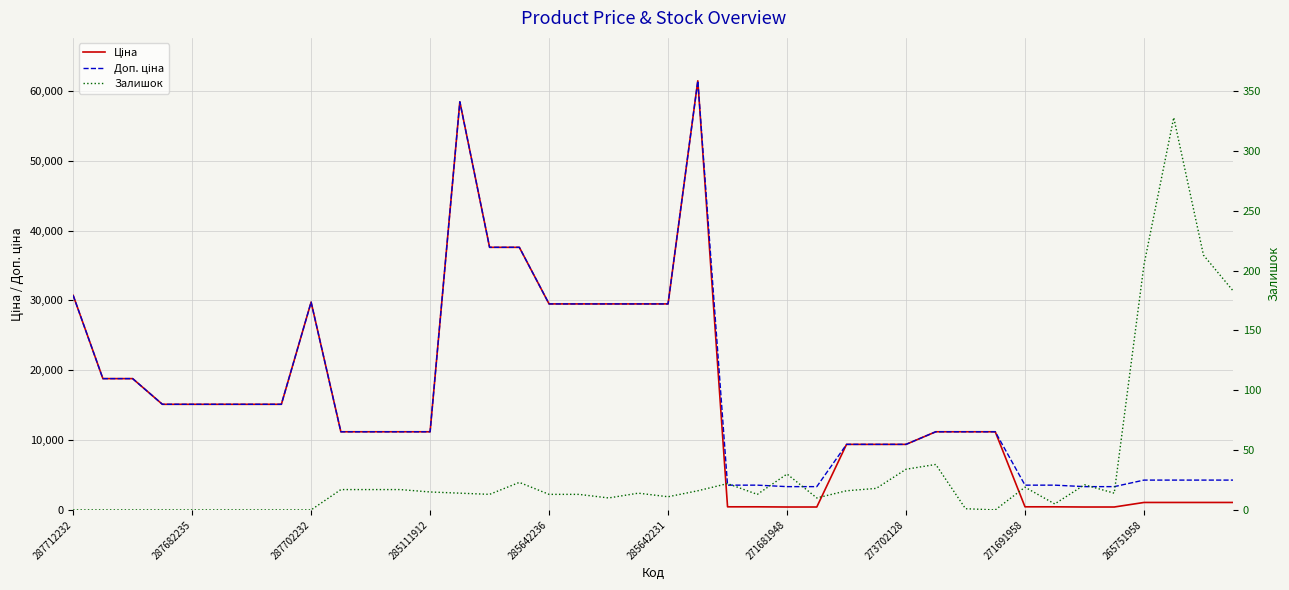

What position from the right is 13?

27